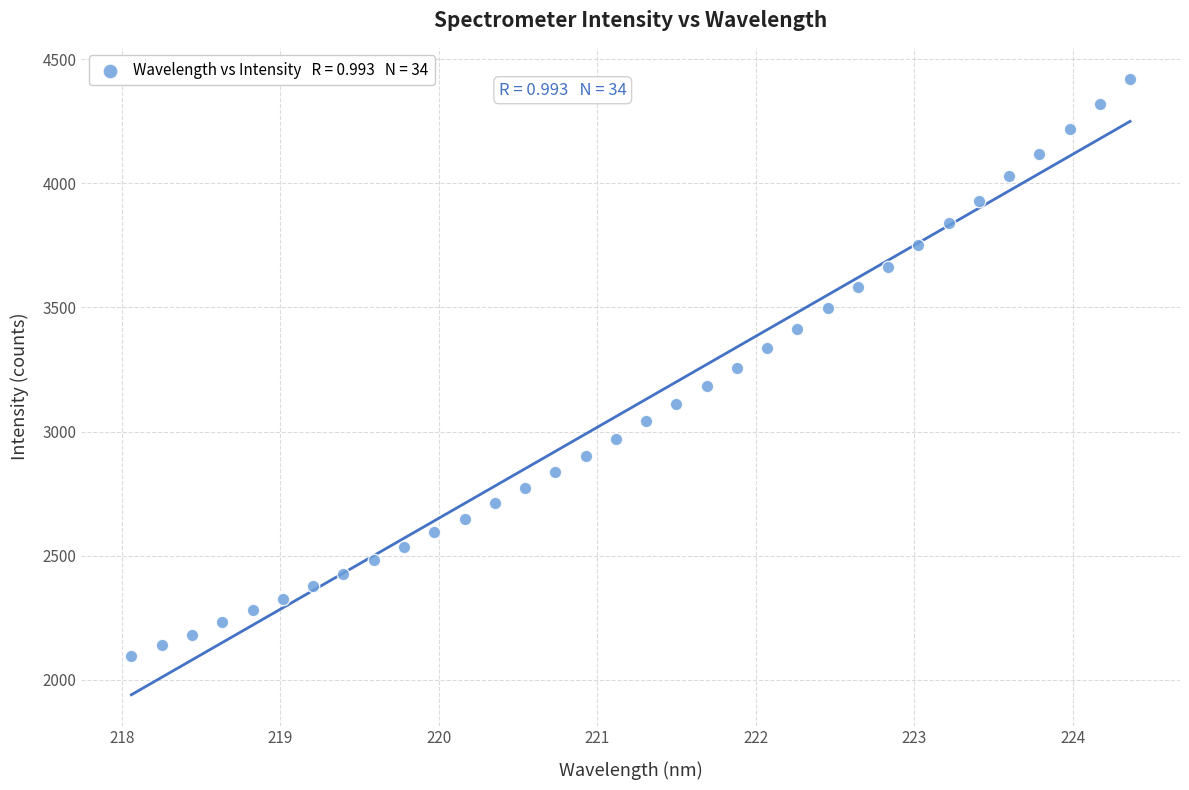

What is the range of X values (max minus min)?

6.3